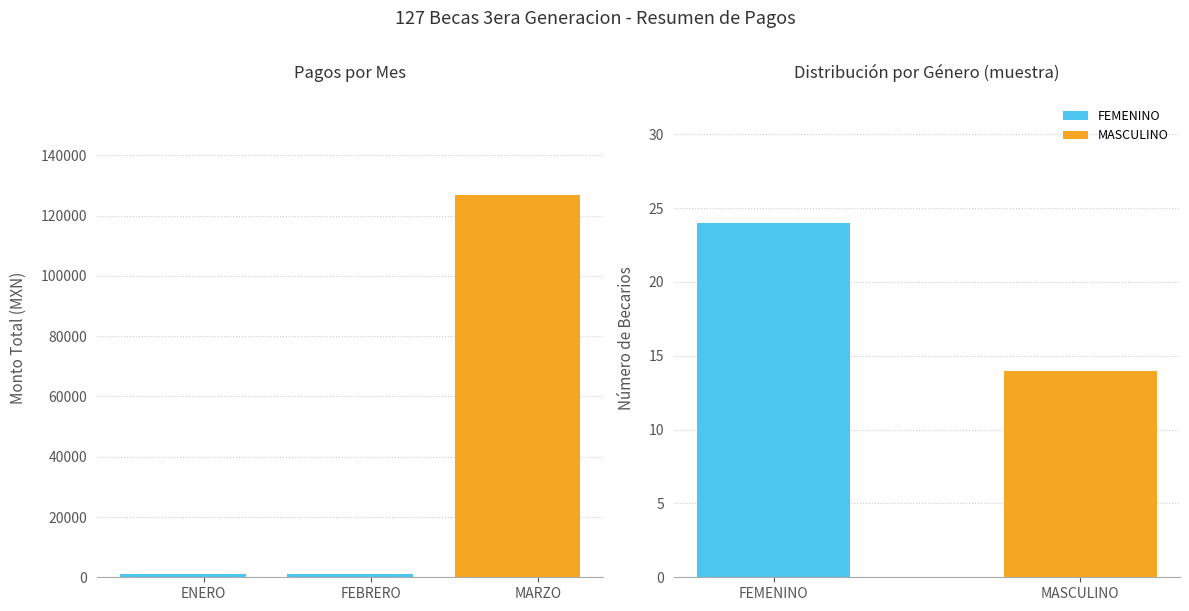

Which label corresponds to the smallest value in the chart?

ENERO